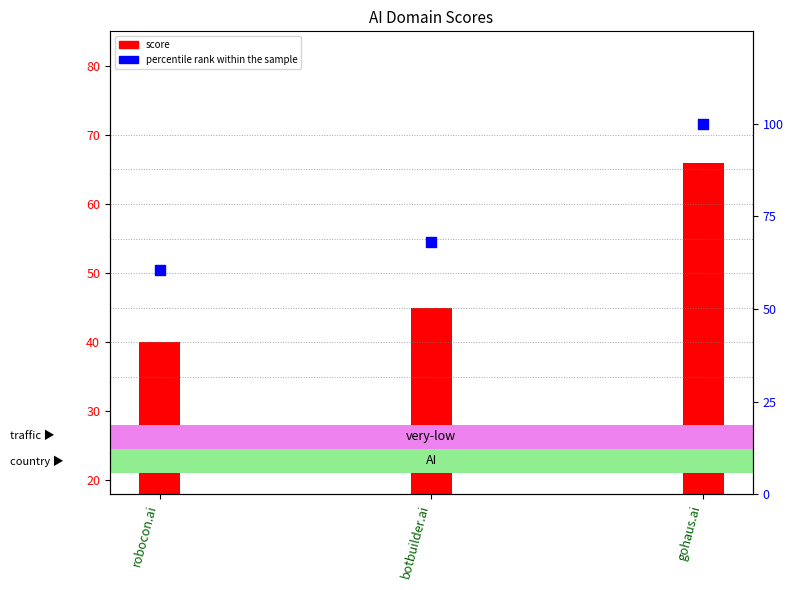

Approximately how many times larger is the value at gohaus.ai compared to robocon.ai?

1.6